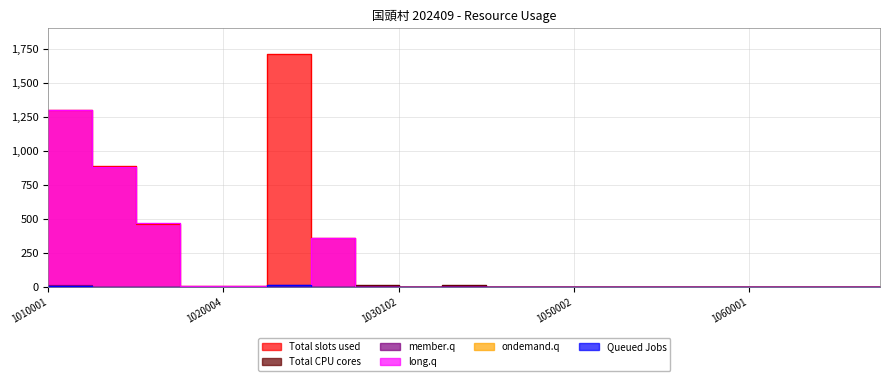

How many interior local valleys does the Total CPU cores series have?

1